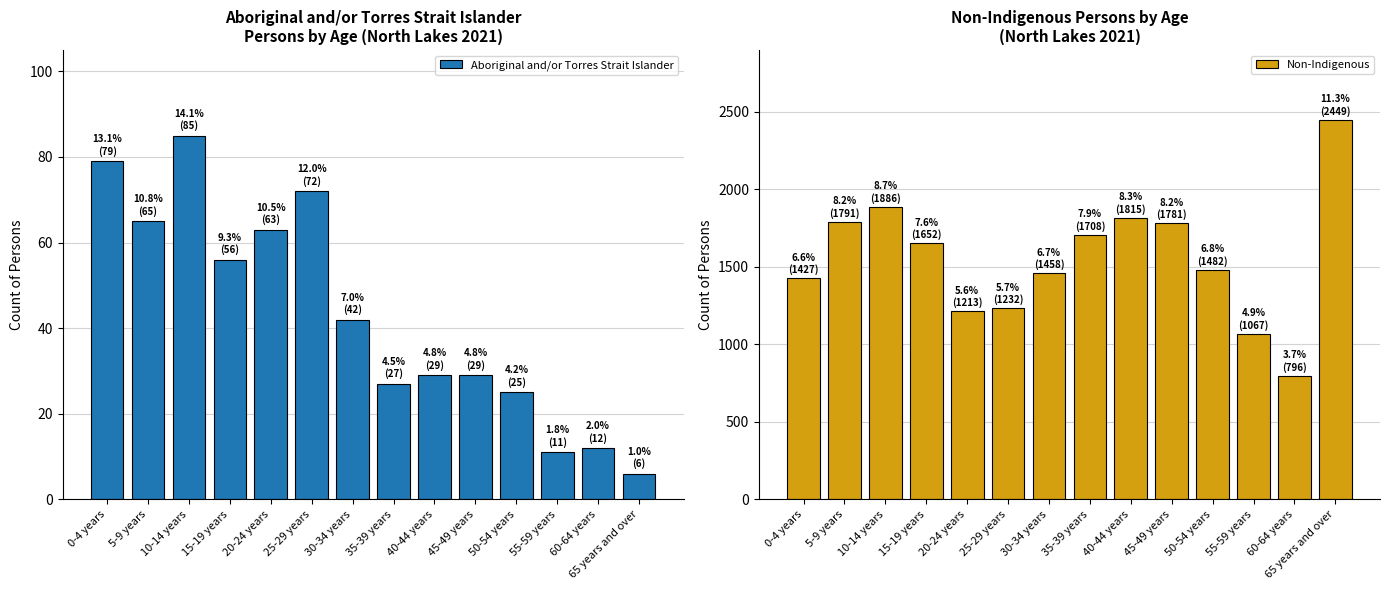

Which series changed the most between 15-19 years and 50-54 years?

Non-Indigenous